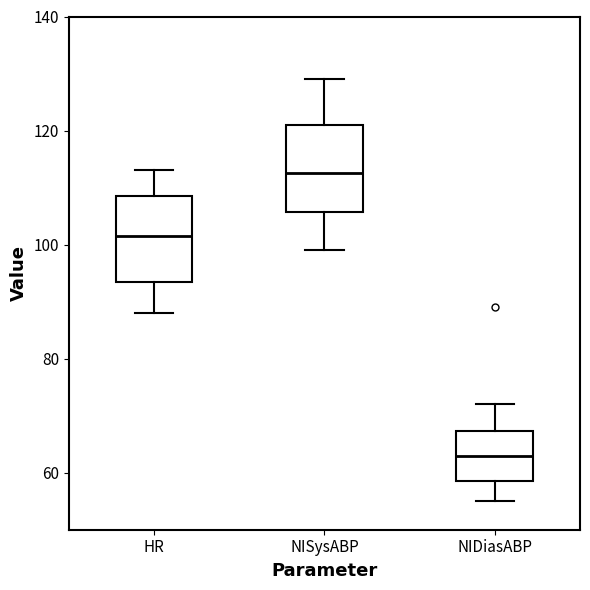

Which box's median line is the lowest?

NIDiasABP